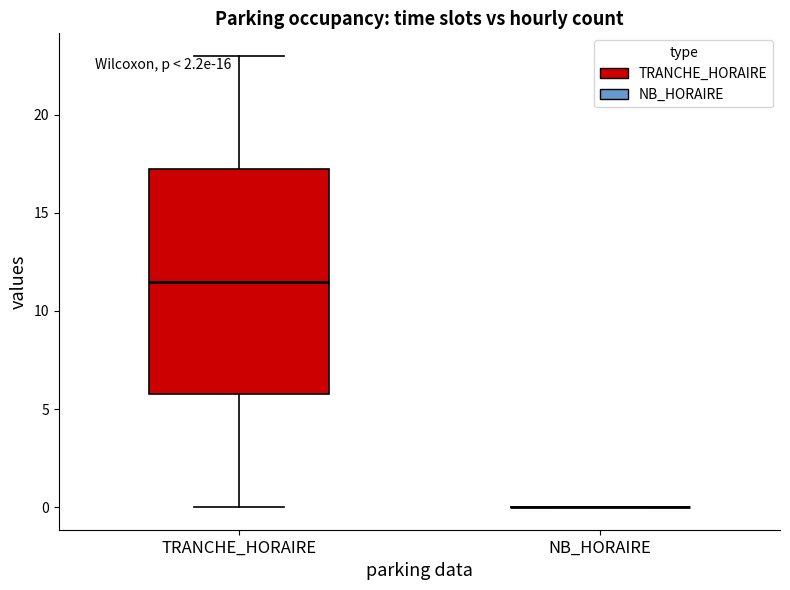

Where is the upper edge of the box for TRANCHE_HORAIRE on the y-axis? The values are not printed on the chart, so give them approximately, as read against the axis.

17.5